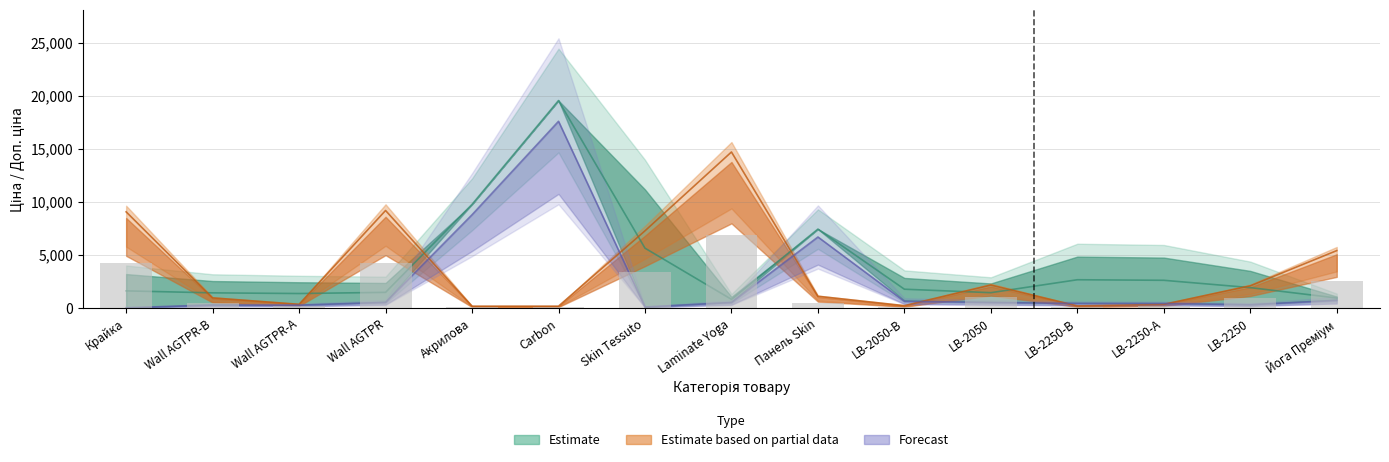

Which has a higher value, Laminate Yoga or LB-2050?

LB-2050